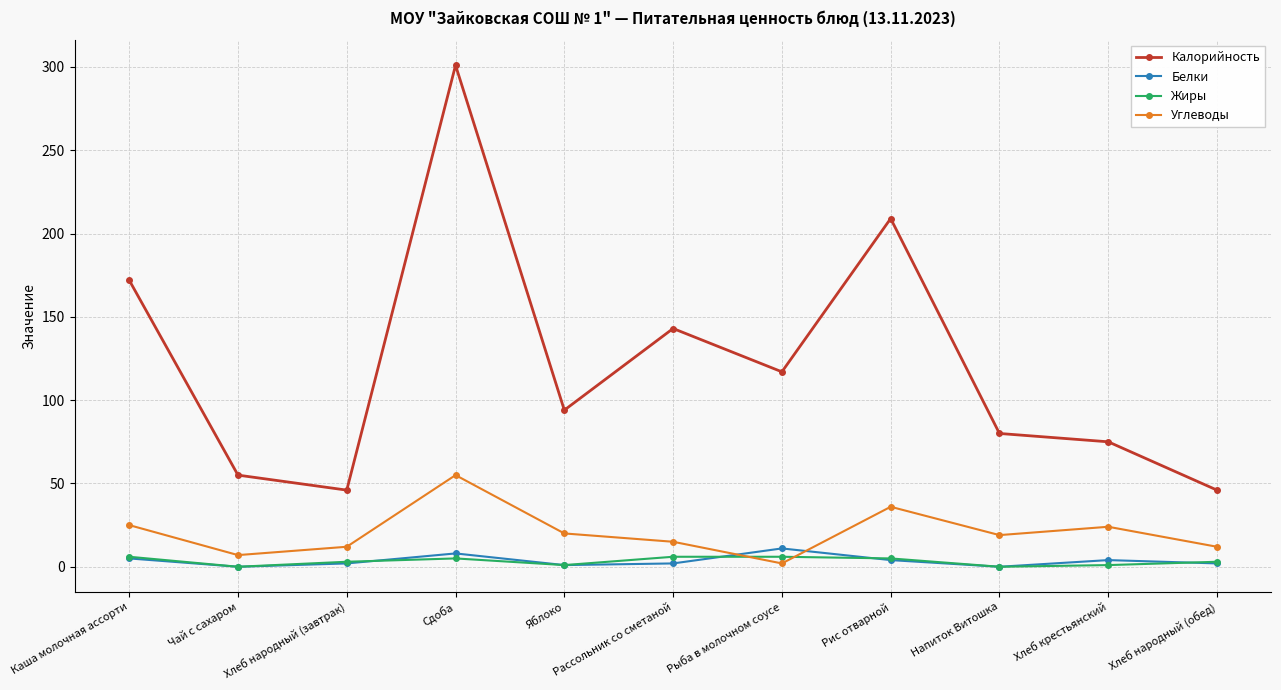

Where is the first local minimum for Калорийность?

Хлеб народный (завтрак)